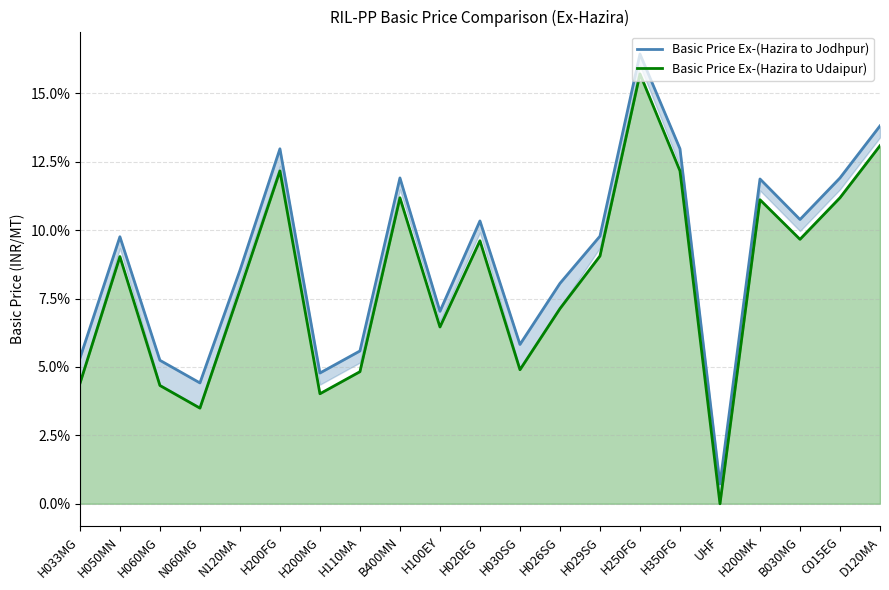

Where is the first local minimum for Basic Price Ex-(Hazira to Udaipur)?

N060MG